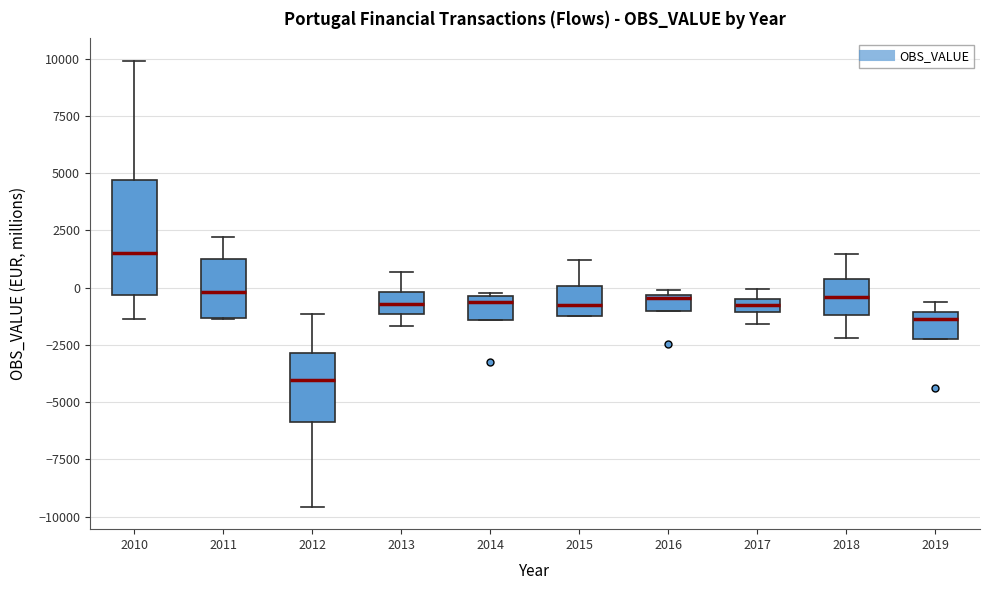

Where does the lower whisker of the box at x = 2010 end on the y-axis? The values are not printed on the chart, so give them approximately, as read against the axis.

-1500